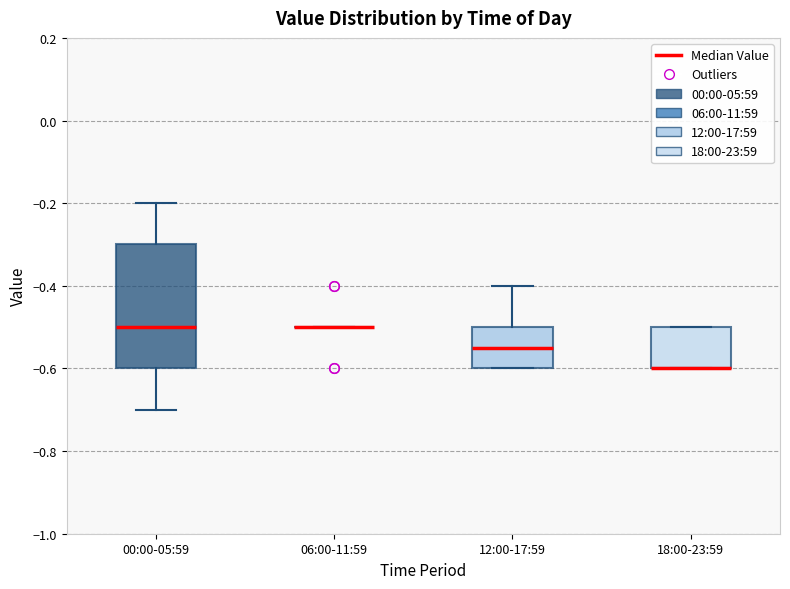

Reading left to right, read every box against the y-axis: the position of its median line, the range the box covers, and the ends of its whiskers. The values are not printed on the chart, so give them approximately, as read against the axis.

00:00-05:59: median -0.50, box -0.60 to -0.30, whiskers -0.70 to -0.20
06:00-11:59: box collapsed to a line at -0.50, whiskers -0.50 to -0.50
12:00-17:59: median -0.54, box -0.60 to -0.50, whiskers -0.60 to -0.40
18:00-23:59: median -0.60 (drawn on the box's lower edge), box -0.60 to -0.50, whiskers -0.60 to -0.50